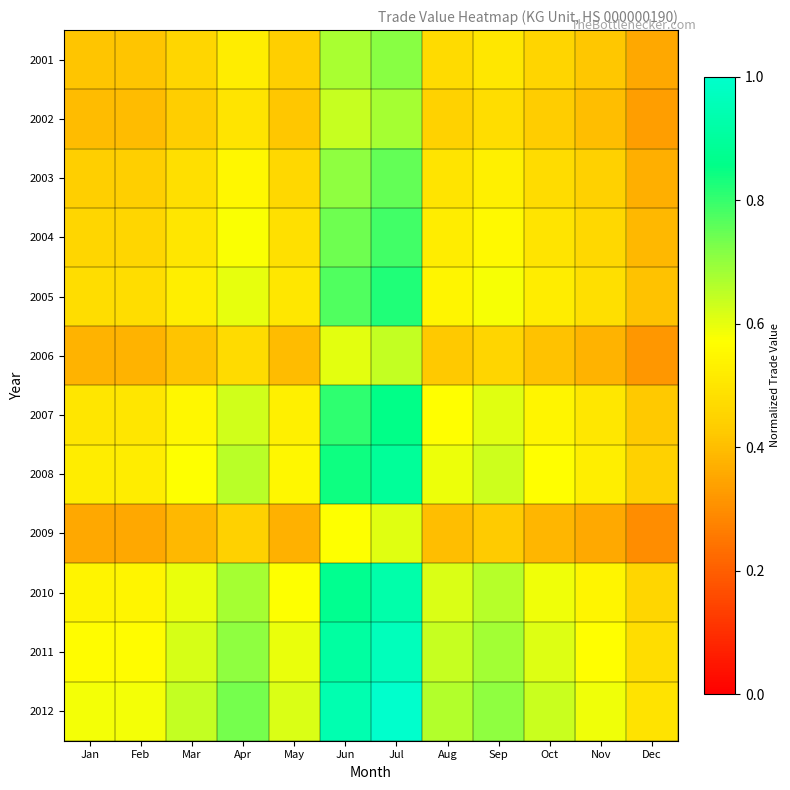

Rank the series at Jan from lowest to highest value.

2009, 2006, 2002, 2001, 2003, 2004, 2005, 2007, 2008, 2010, 2011, 2012